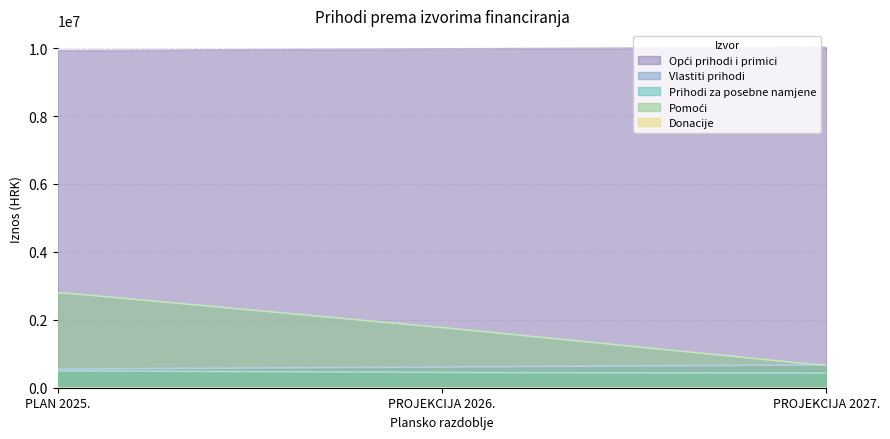

Where is Pomoći nearest to the value 1728934?

PROJEKCIJA 2026.